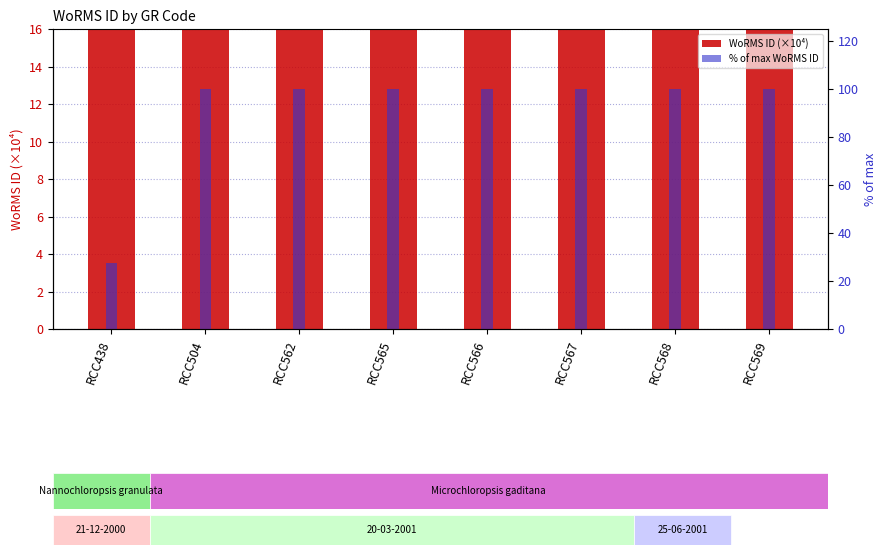

At how many categories does at least one series exceed 104?

7